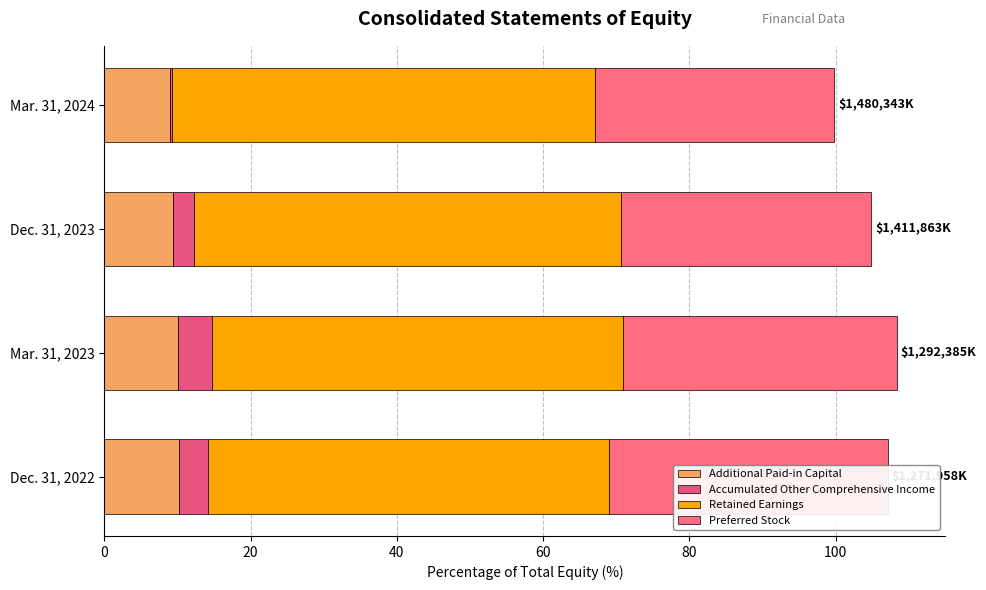

What is the value of the Preferred Stock bar at the 3rd from the left?

34.3